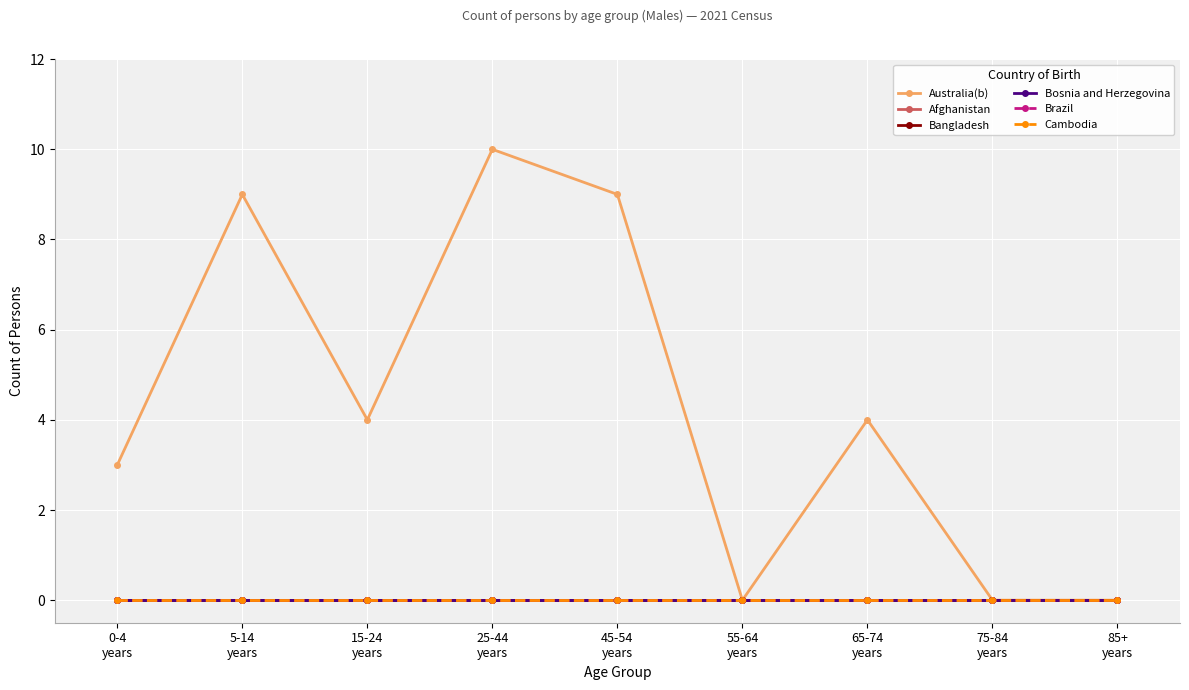

Is it true that Australia(b) equals 0 at 55-64
years?

True